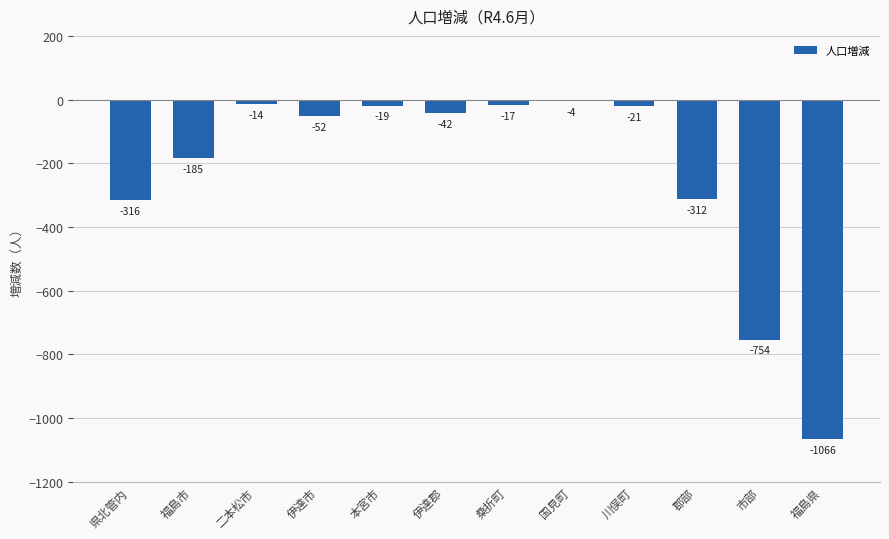

The value at 市部 is -176. True or false?

False